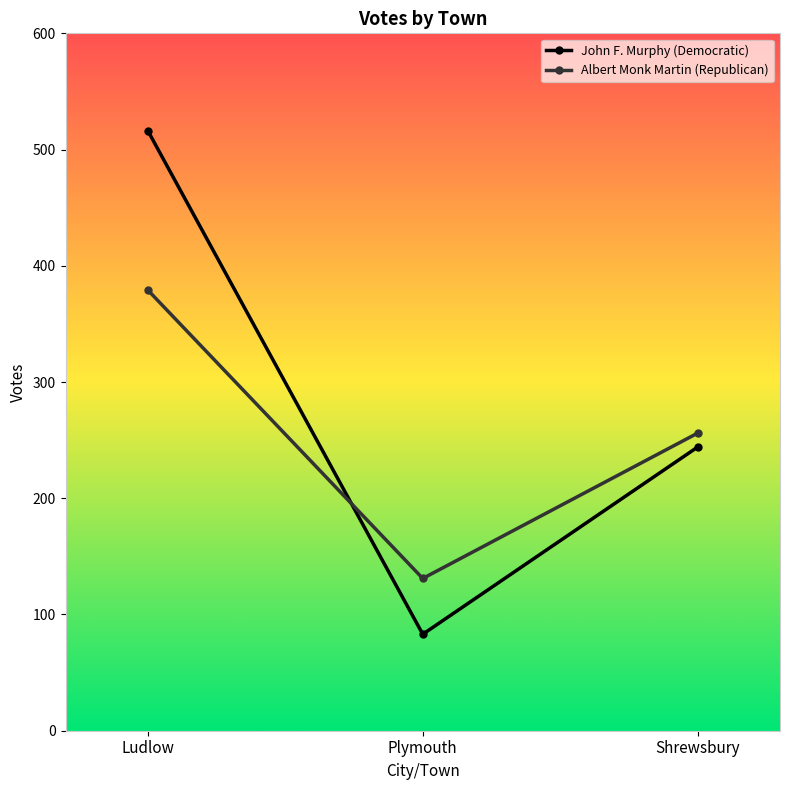

What is the smallest value displayed?

83